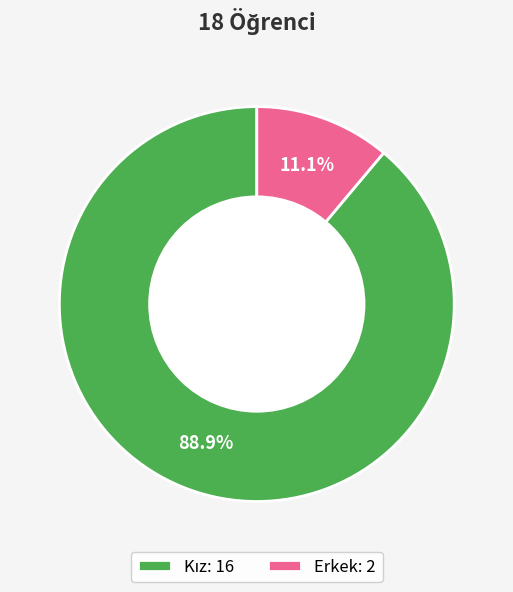

To the nearest percent, what percentage of the pie is Erkek?

11%